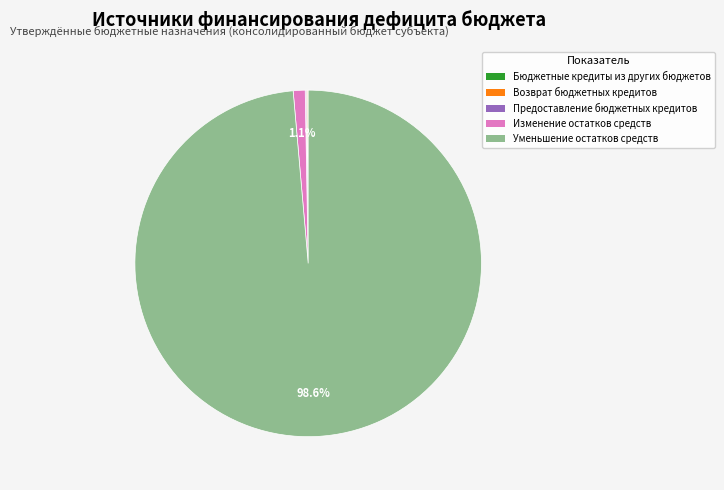

Combined, what portion of the pie is Уменьшение остатков средств and Изменение остатков средств?

99.7%